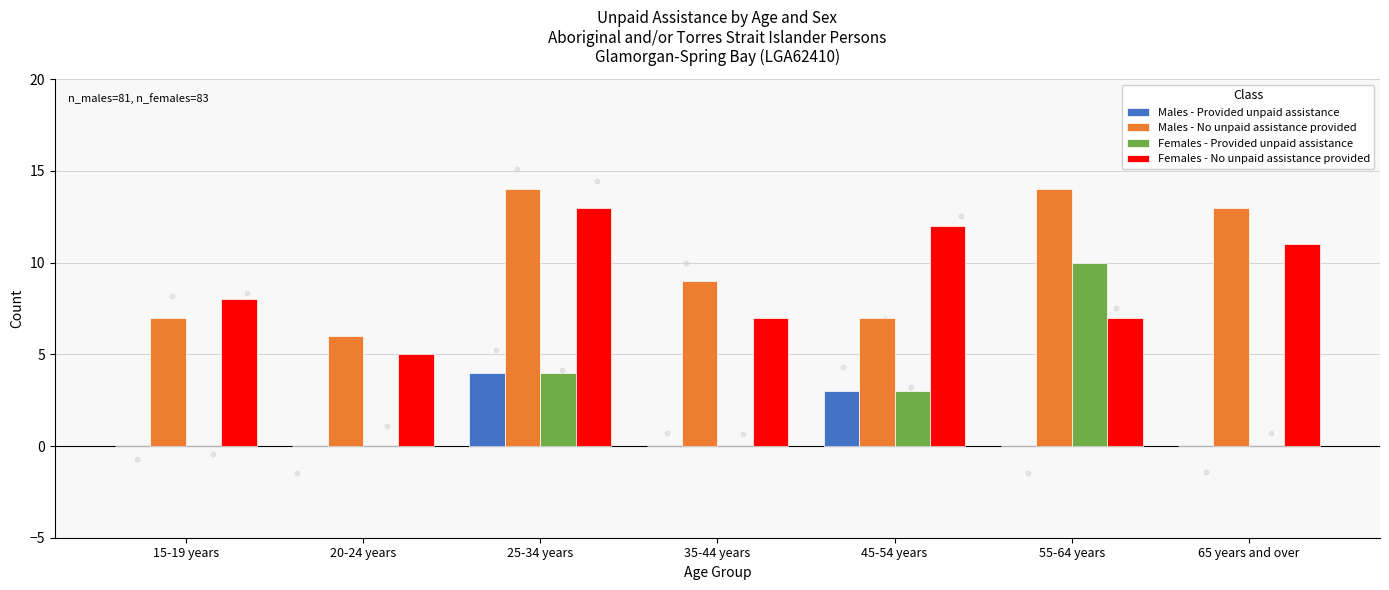

Which series reaches the maximum Y coordinate?

Males - No unpaid assistance provided